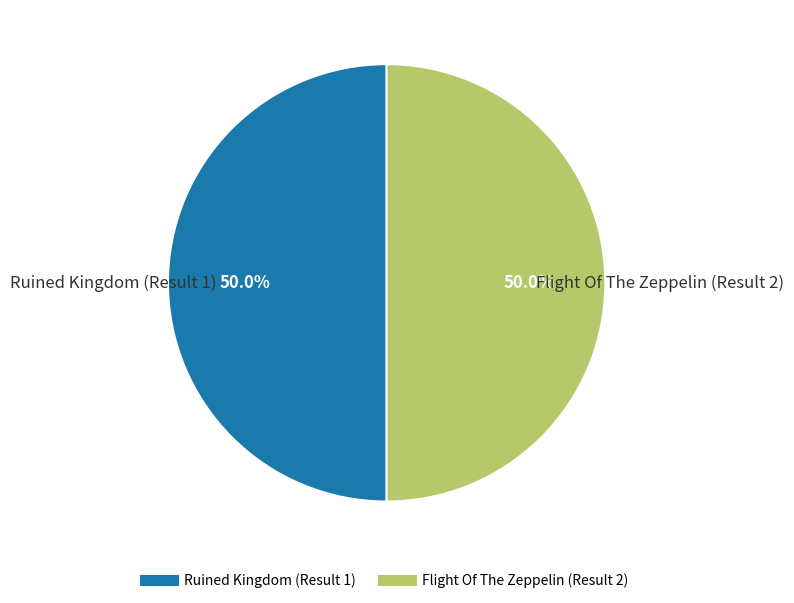

The Flight Of The Zeppelin (Result 2) slice represents 50% of the pie. True or false?

True